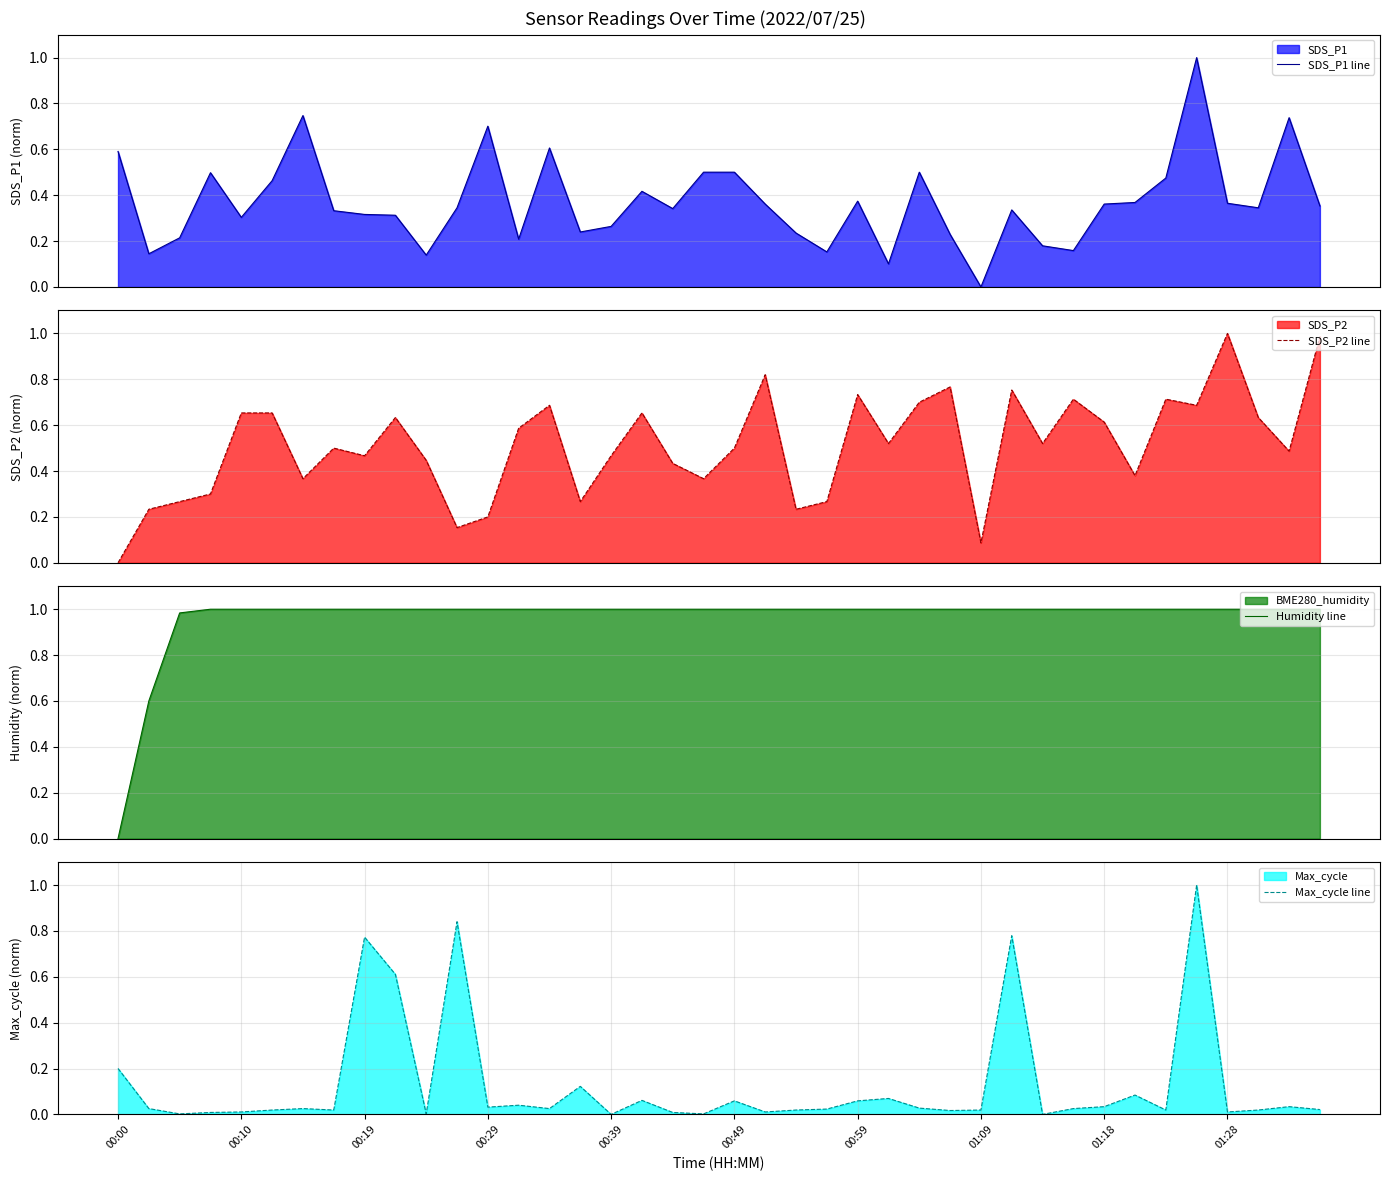

What is the total value across all series at 31?

1.9